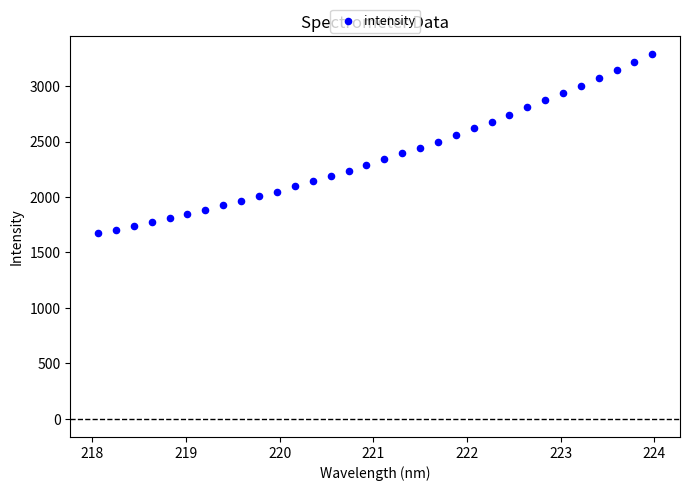

What is the range of X values (max minus min)?

5.9